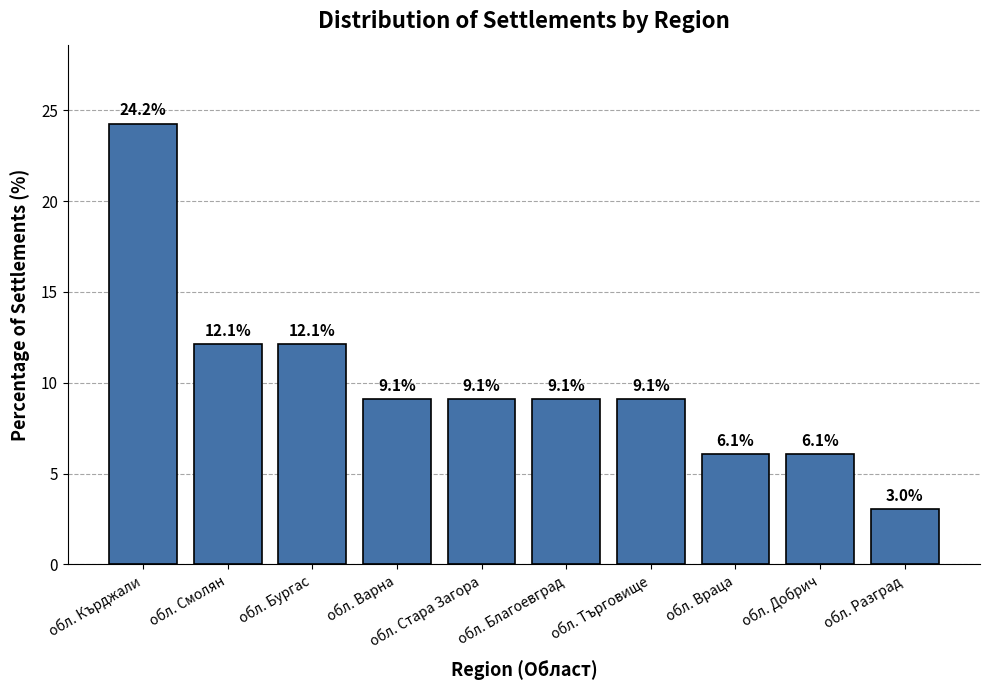

What is the label of the 2nd bar from the left?

обл. Смолян